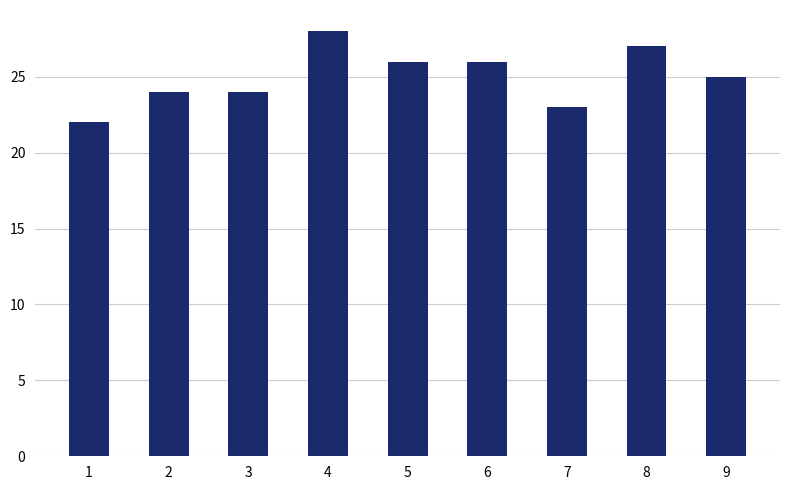

What is the value of the 6th bar from the left?

26